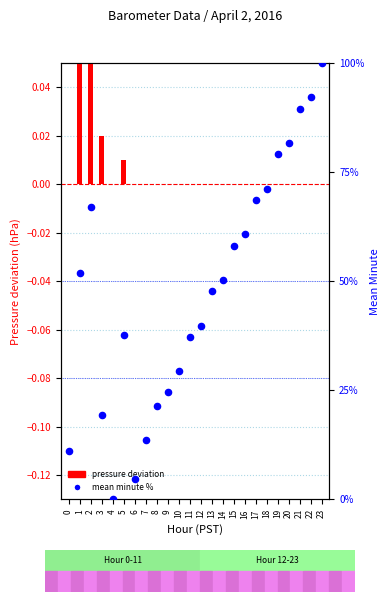

Which series has the largest total across all categories?

mean minute %